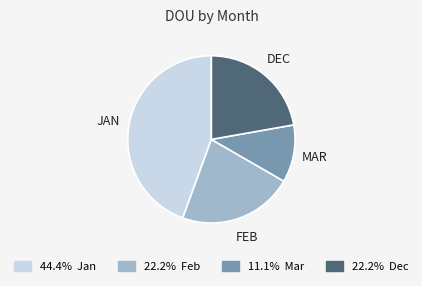

Does any single category account for the majority?

No